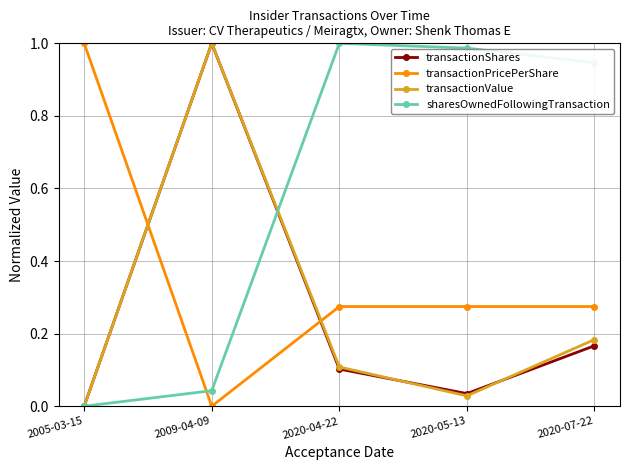

Does the chart display data point markers on the line(s)?

Yes